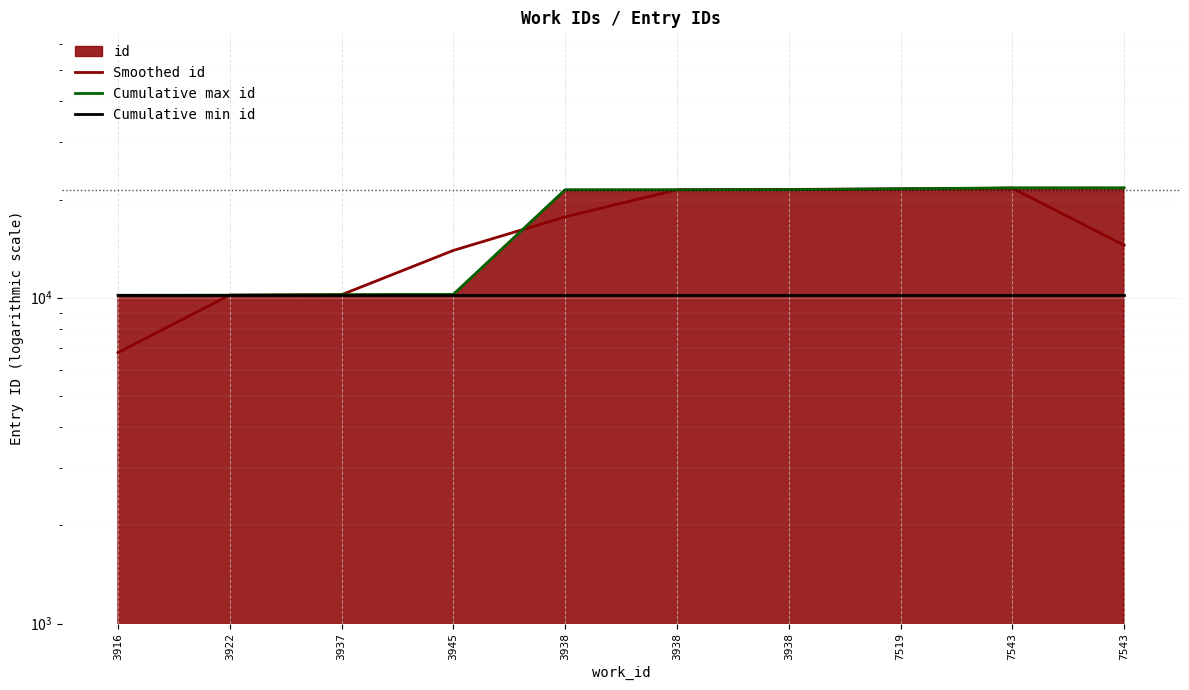

Is the value of Cumulative min id at 7543 greater than the value of Cumulative max id at 3937?

No